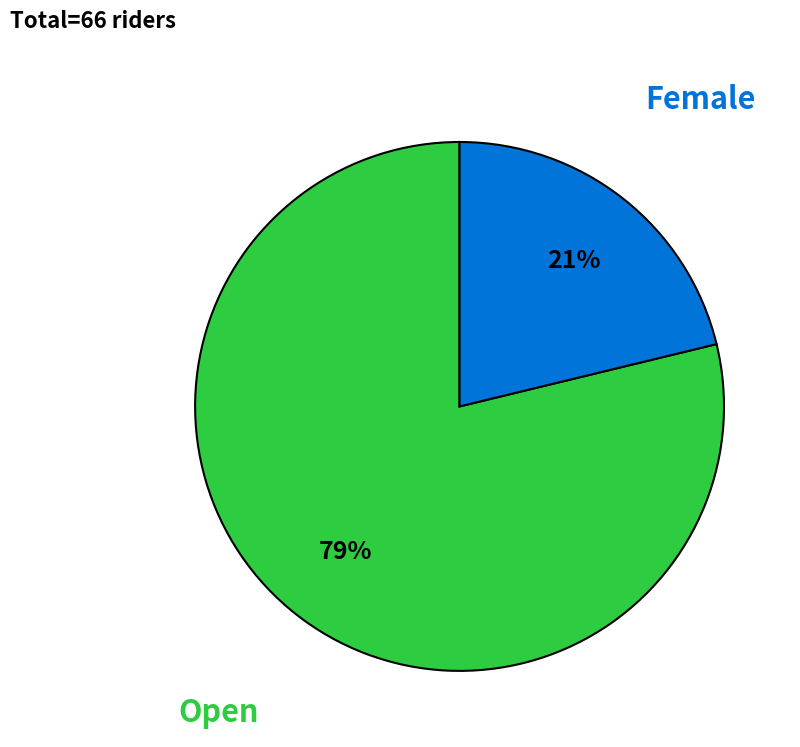

To the nearest percent, what is the difference between the largest and smallest slice percentages?

58%